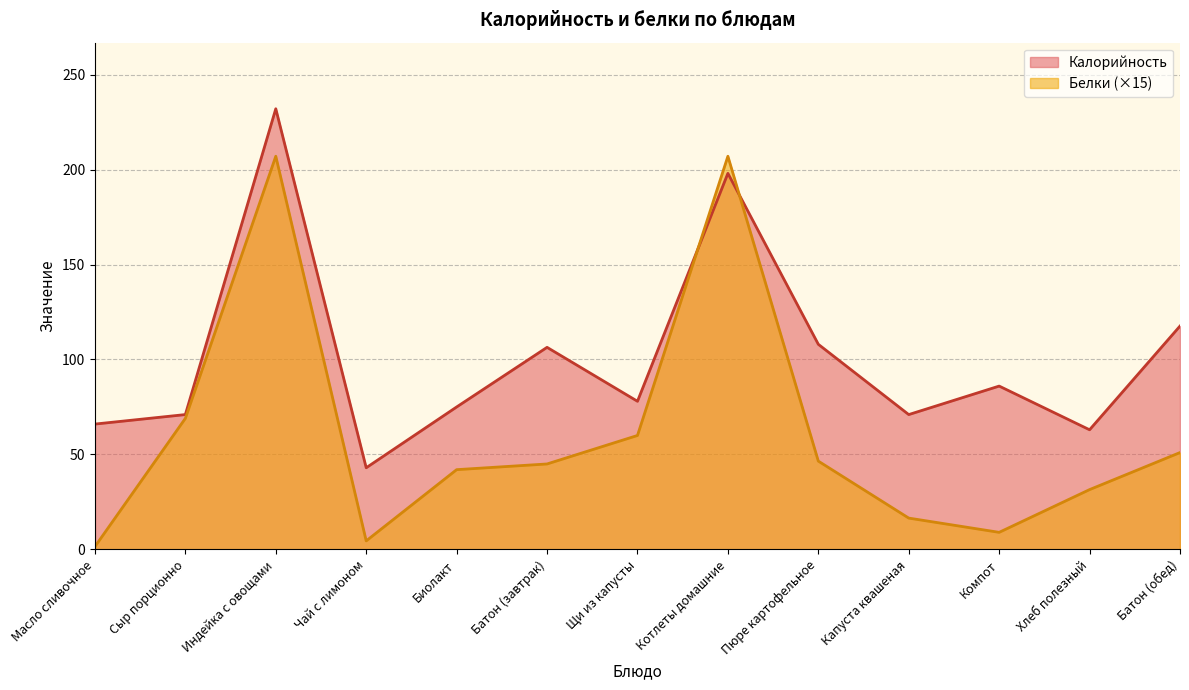

Does the chart have visible grid lines?

Yes